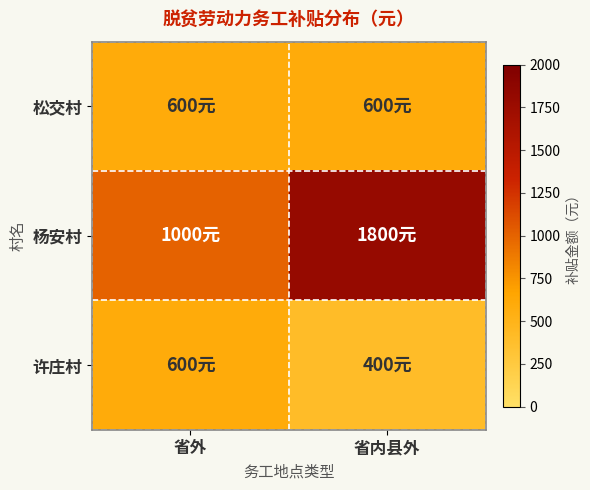

At 省内县外, list the series in order from largest to smallest.

杨安村, 松交村, 许庄村